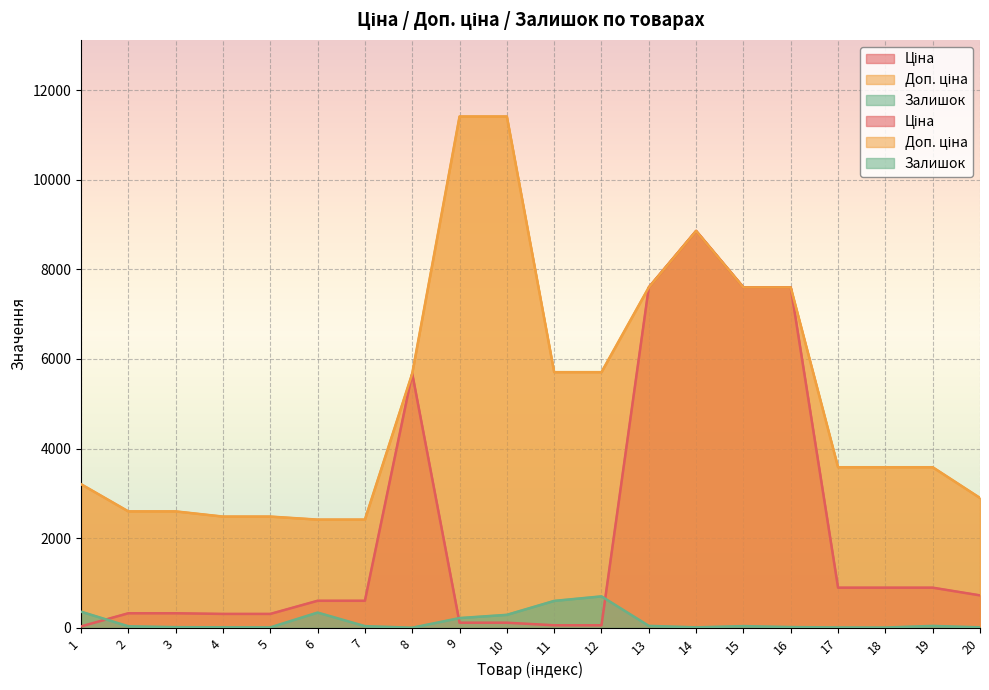

True or false: Залишок and Ціна intersect in this chart.

True